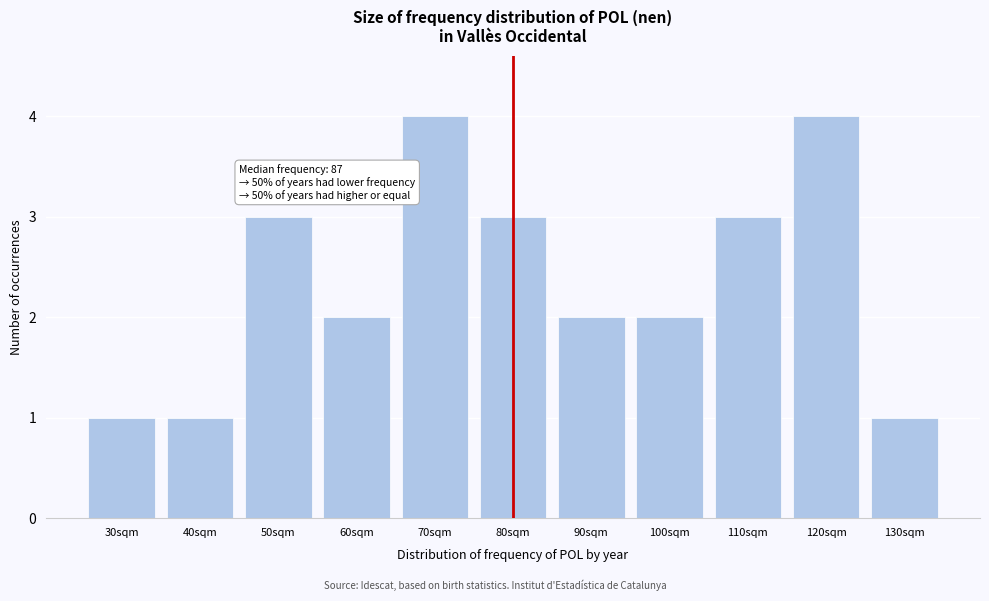

Reading right to left, transcribe all the data shown in this chart.

1	4	3	2	2	3	4	2	3	1	1